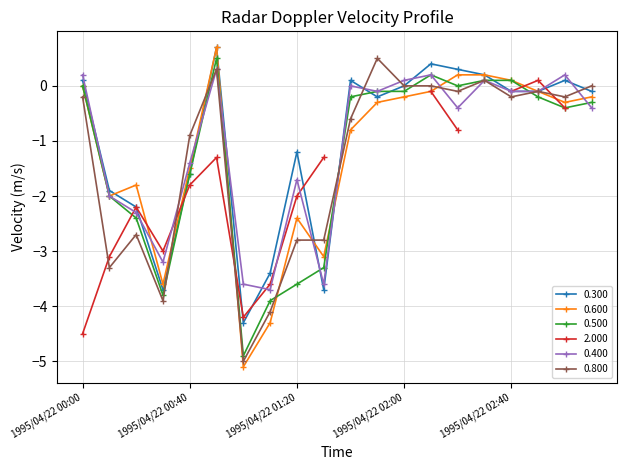

Where does the 0.300 series first go above 0?

1995/04/22 00:00